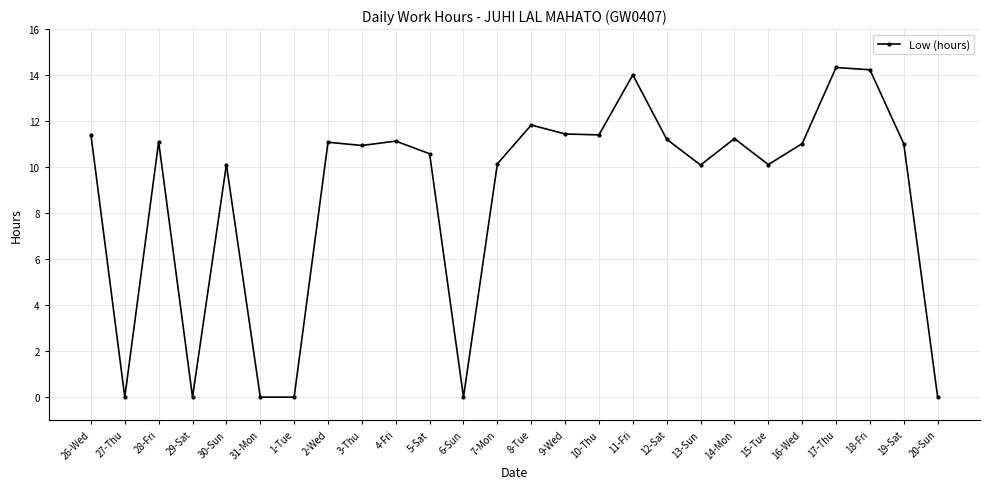

What is the label of the 19th point from the left?

13-Sun